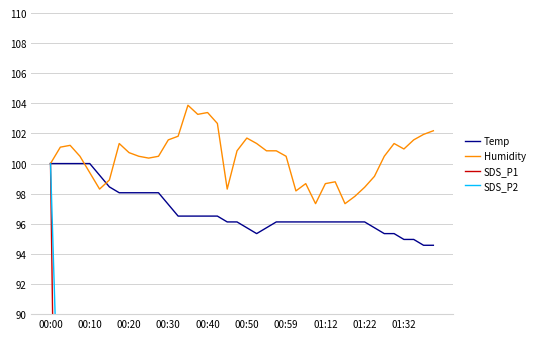

How many data points in SDS_P1 are above 30?

20